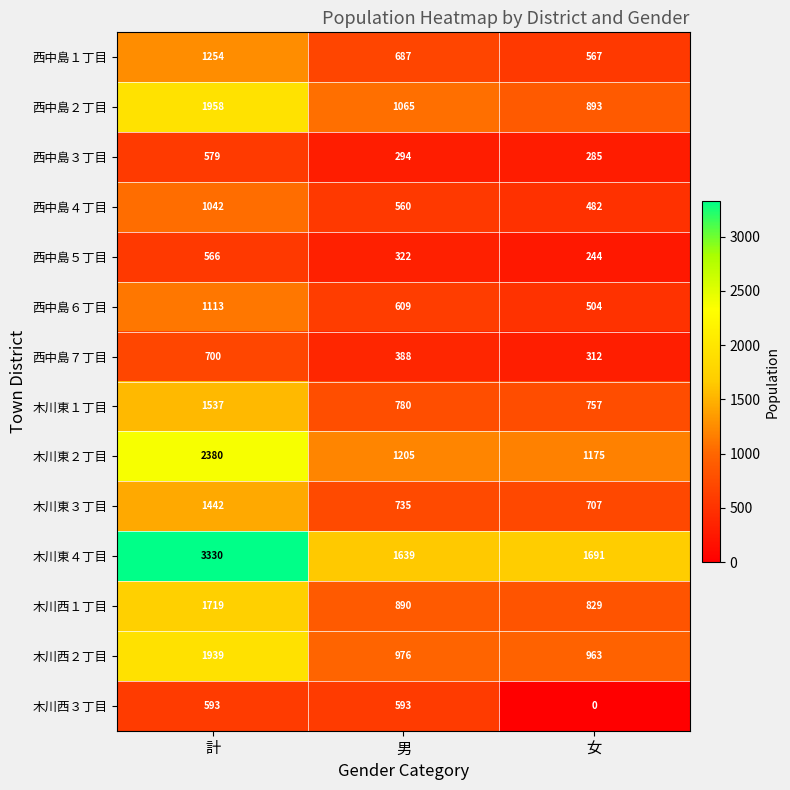

What is the difference between the 西中島３丁目 values at 計 and 女?

294